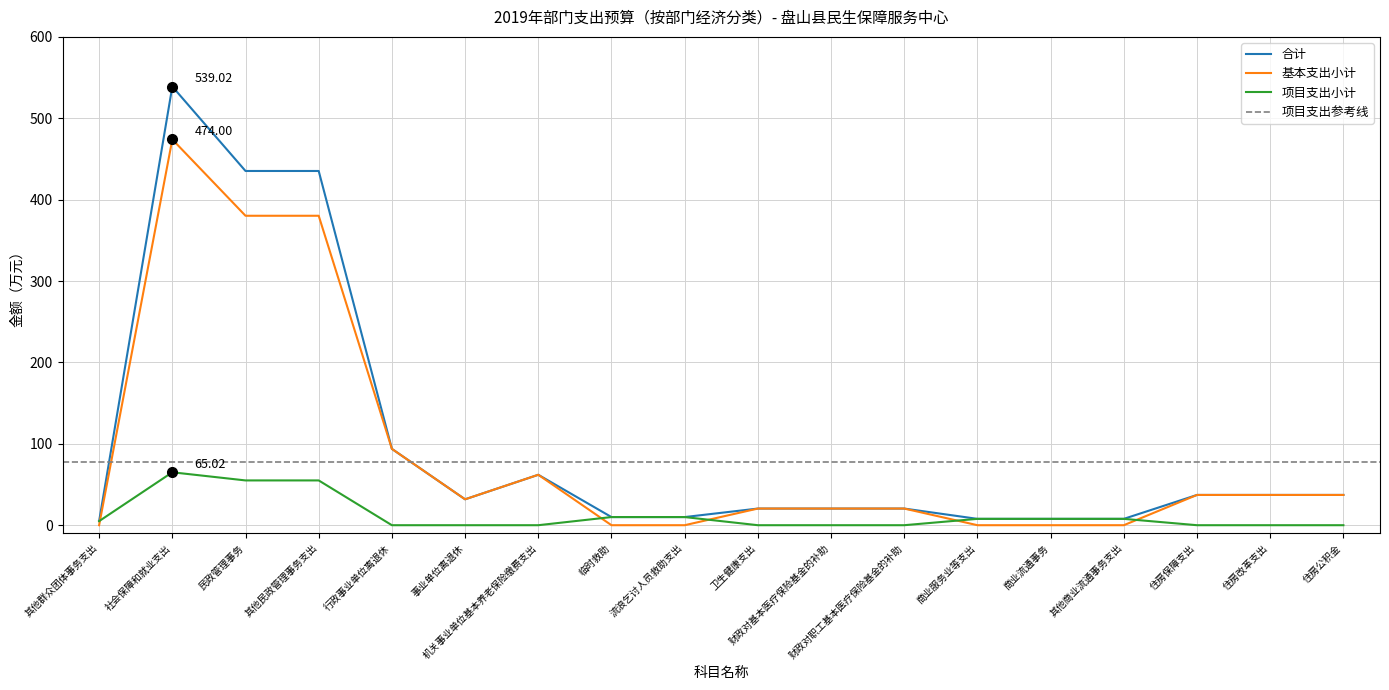

What is the difference between the 项目支出小计 values at 商业流通事务 and 流浪乞讨人员救助支出?

2.2